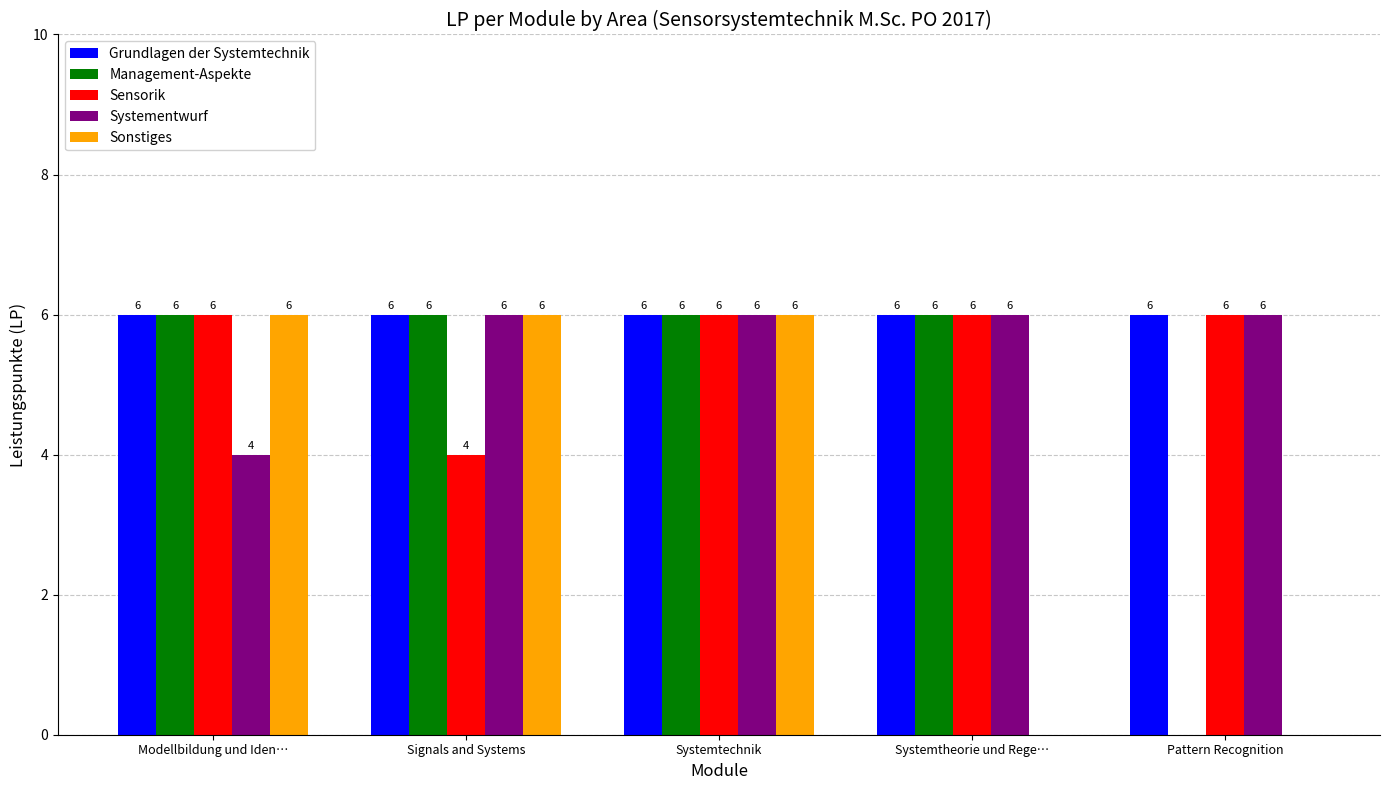

Is the value of Management-Aspekte at Pattern Recognition greater than the value of Grundlagen der Systemtechnik at Systemtechnik?

No